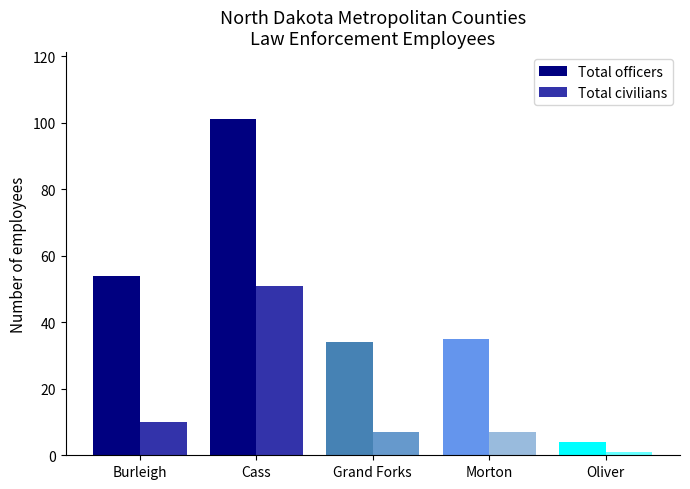

What is the approximate value of Total civilians at Burleigh, to the nearest 10?

10